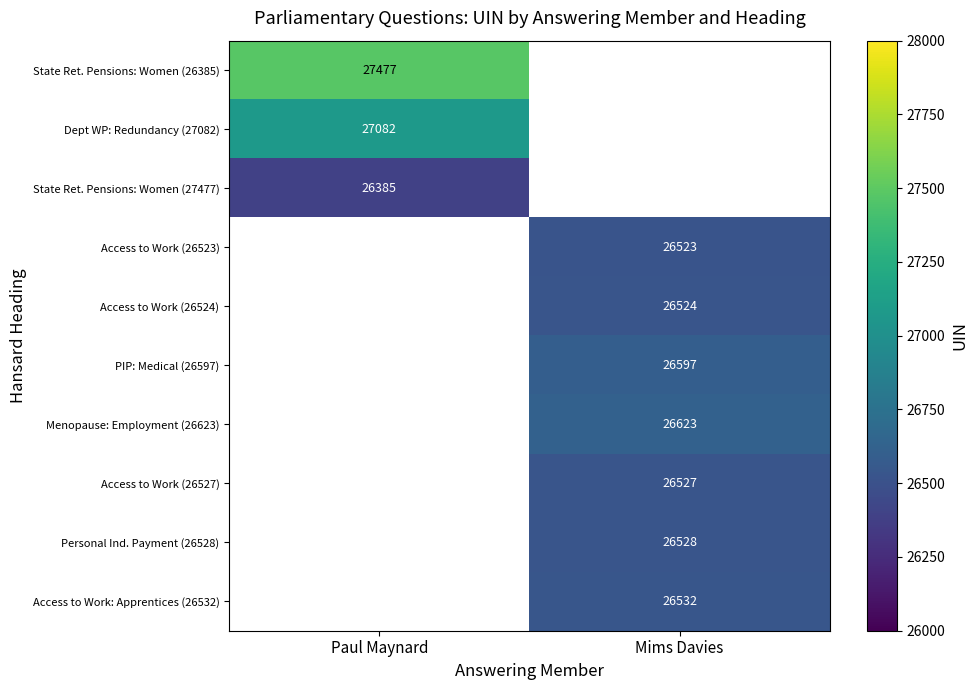

The value of Access to Work (26523) at Mims Davies is 26523. True or false?

True